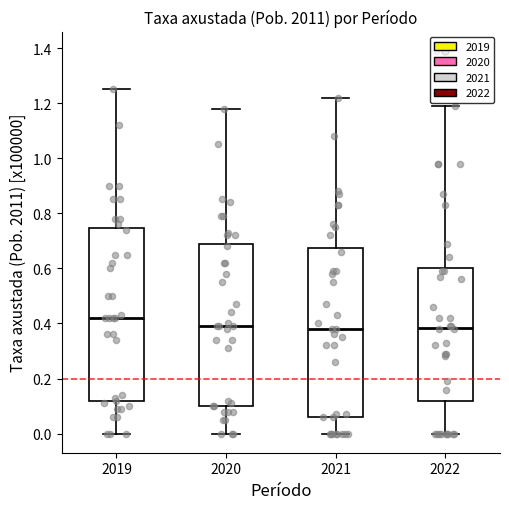

Reading left to right, transcribe this box plot: for each box, give where its median line is, the range the box spans, and where its two whiskers end, as read against the y-axis. The values are not printed on the chart, so give them approximately, as read against the axis.

2019: median 0.42, box 0.12 to 0.74, whiskers 0.00 to 1.26
2020: median 0.40, box 0.10 to 0.70, whiskers 0.00 to 1.18
2021: median 0.38, box 0.06 to 0.68, whiskers 0.00 to 1.22
2022: median 0.38, box 0.12 to 0.60, whiskers 0.00 to 1.20